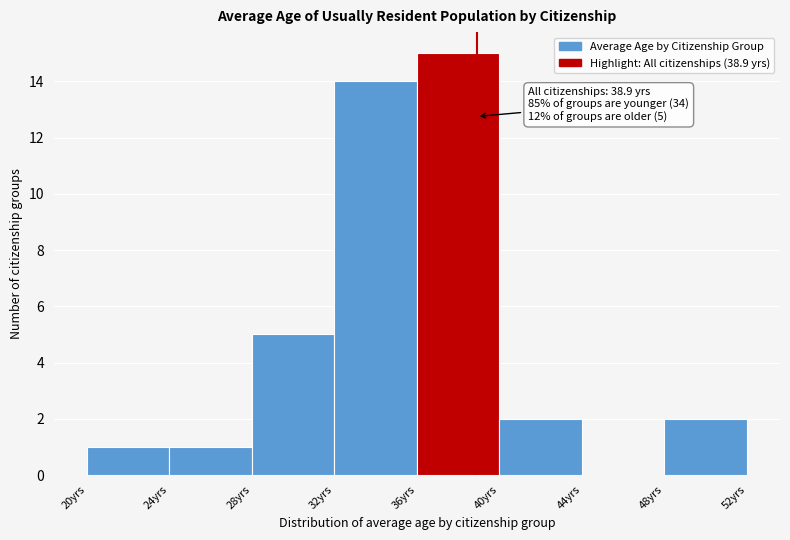

Over which range of the x-axis is the bar tallest?

36 to 40